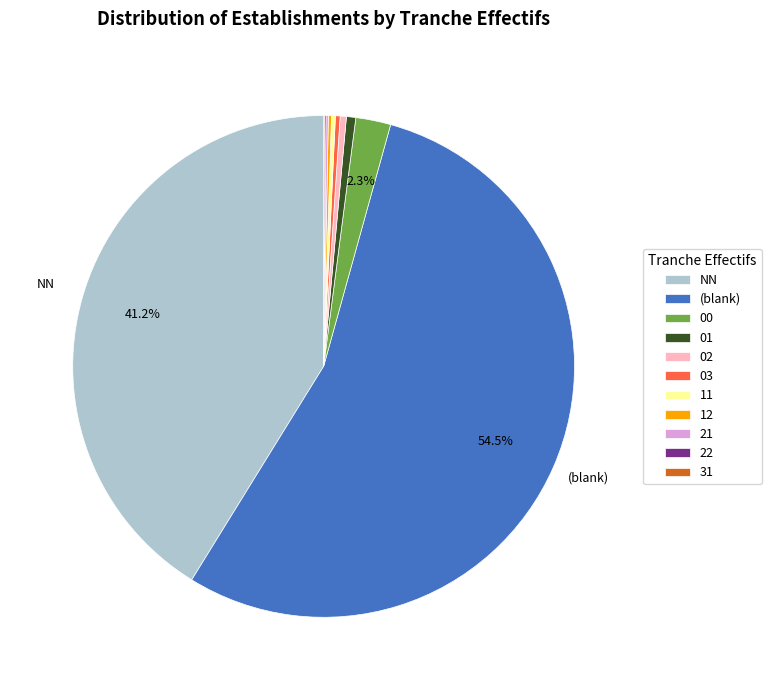

Combined, do 01 and NN account for over 50%?

No